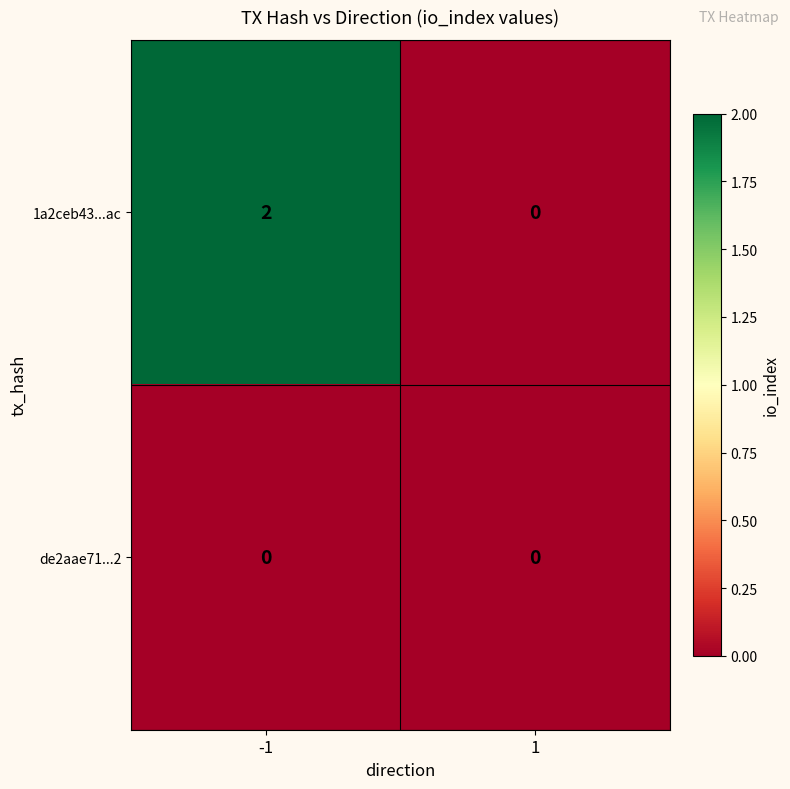

At -1, list the series in order from largest to smallest.

1a2ceb43...ac, de2aae71...2